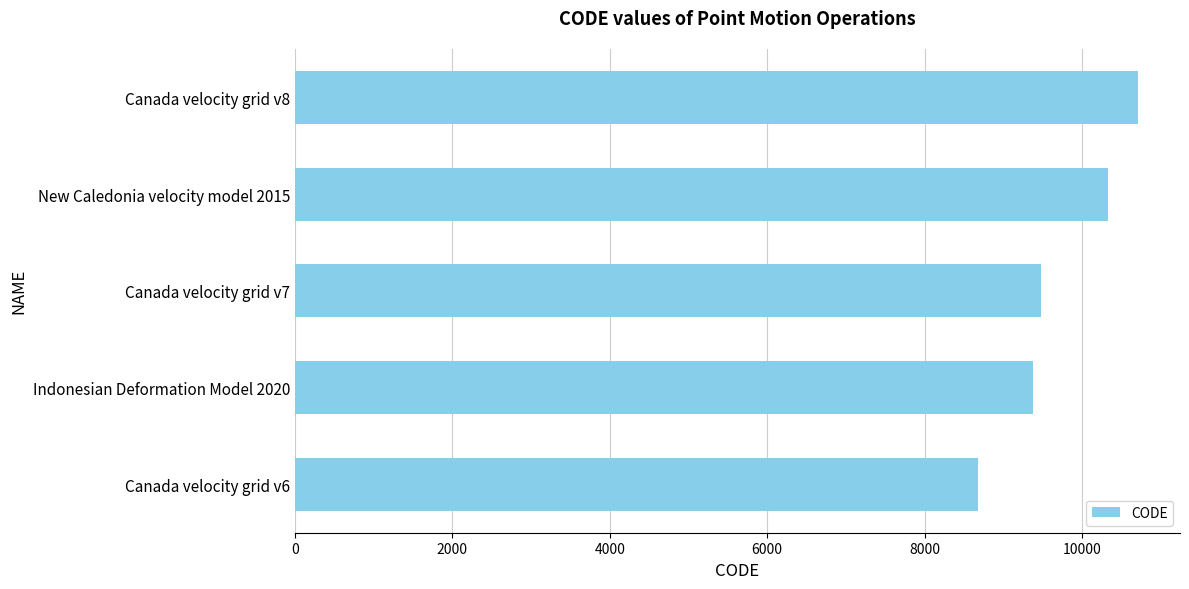

What value does the data have at Canada velocity grid v7, to the nearest 50?

9500